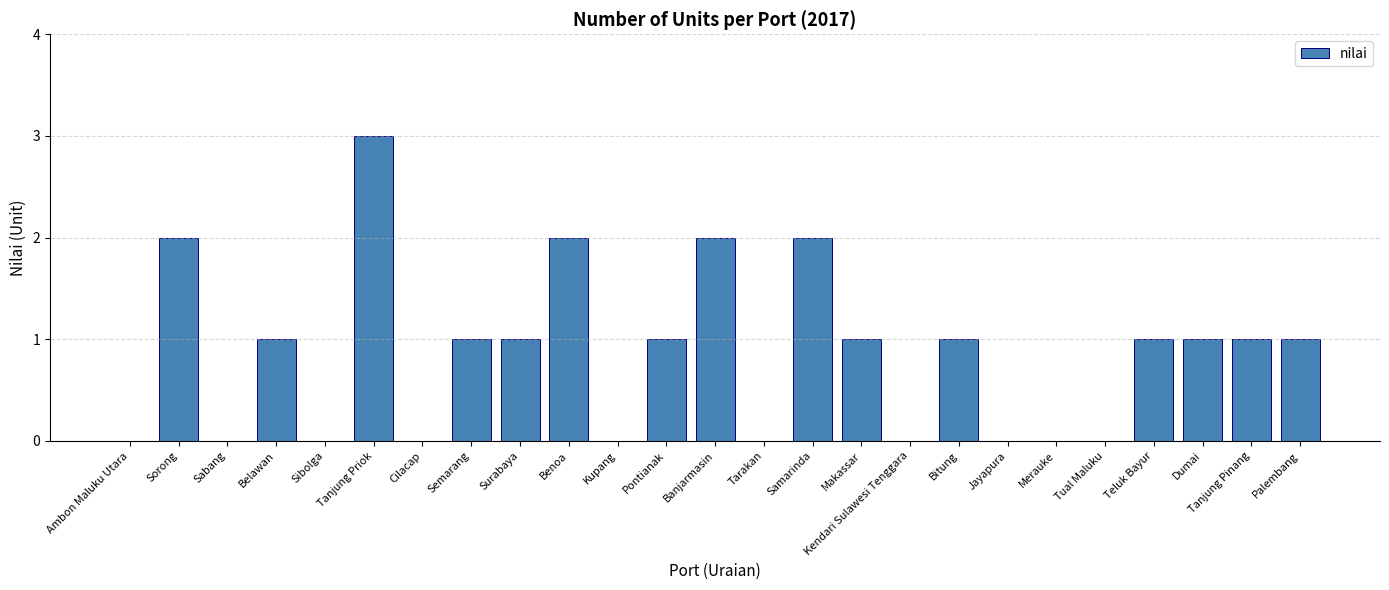

What is the sum of all values?

21